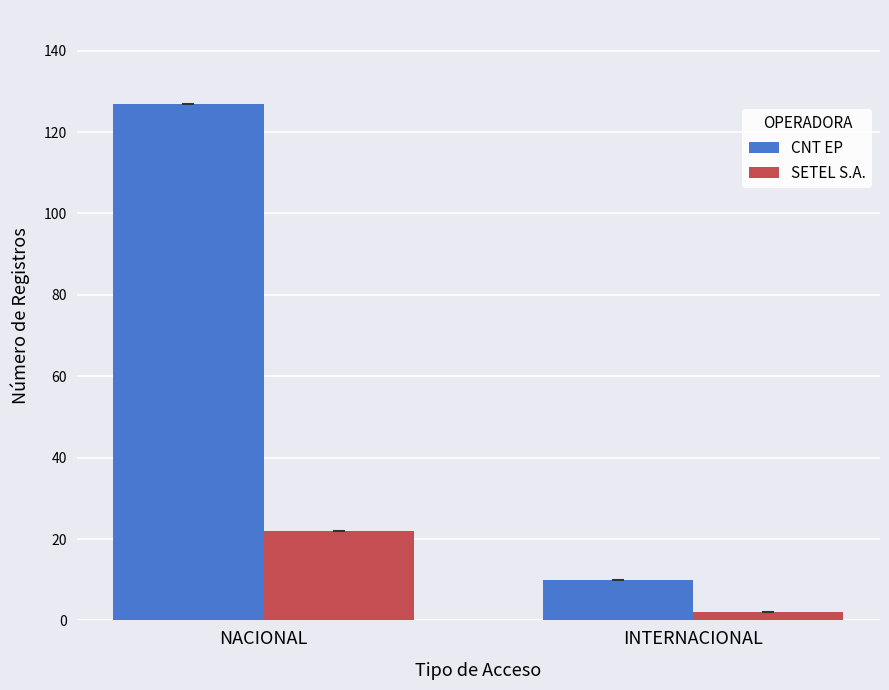

The CNT EP series shows 18 at INTERNACIONAL. True or false?

False